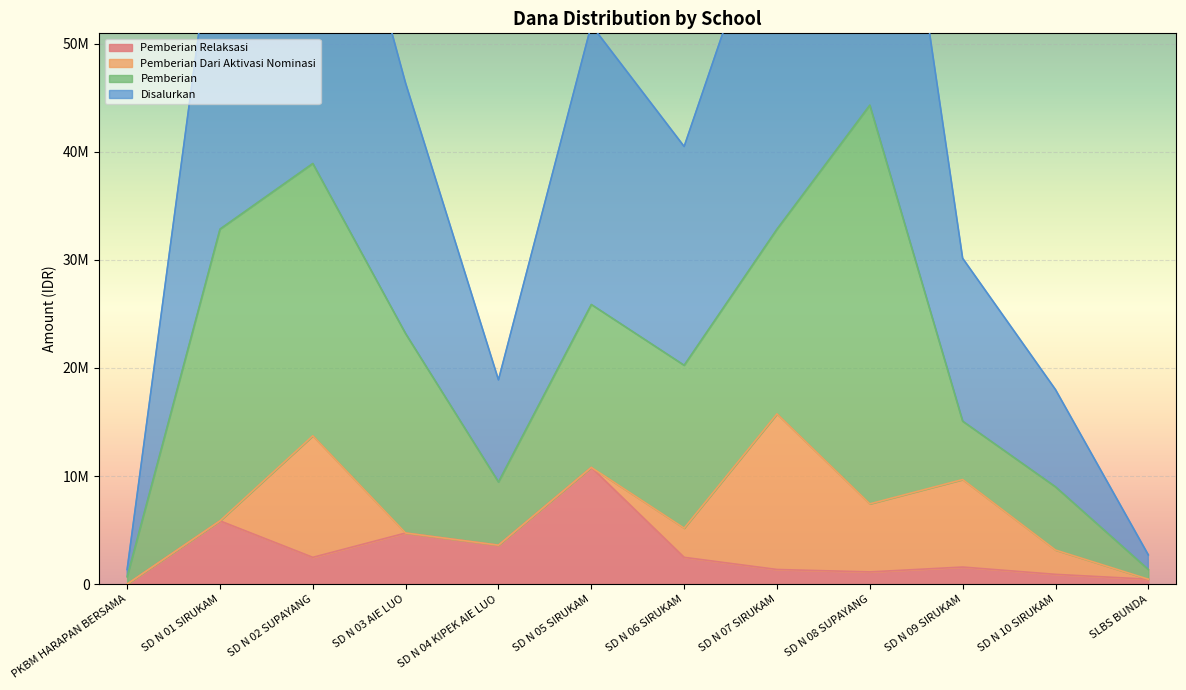

What is the lowest value of the Siswa Disalurkan series?

1350000